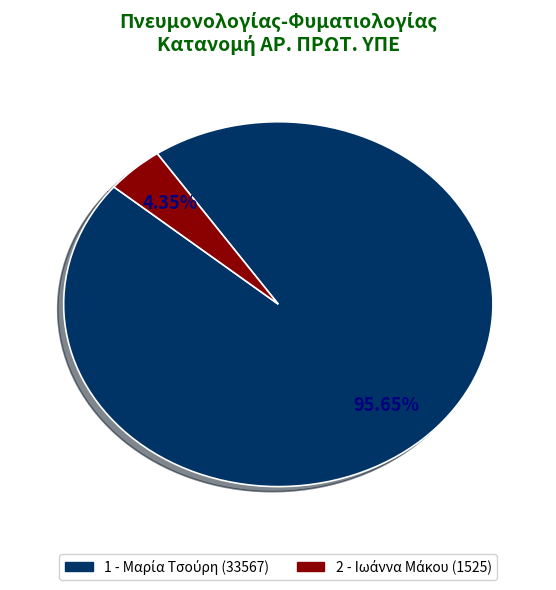

Does any single category account for the majority?

Yes